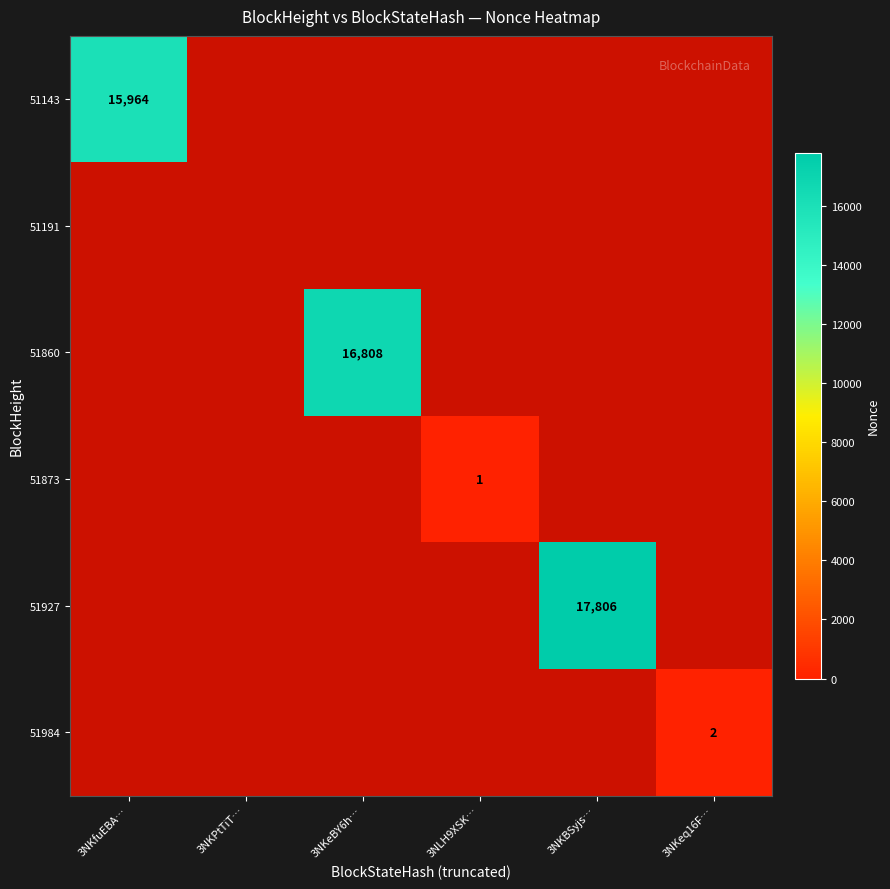

True or false: 51984 has a value of 3 at 3NKeq16F….

False